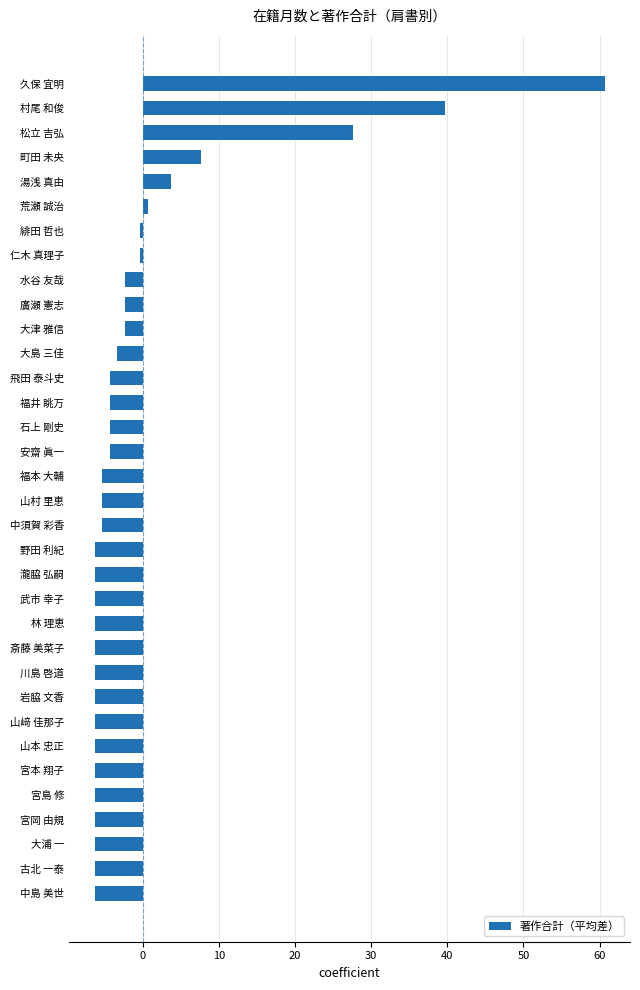

How many values exceed -5?

16